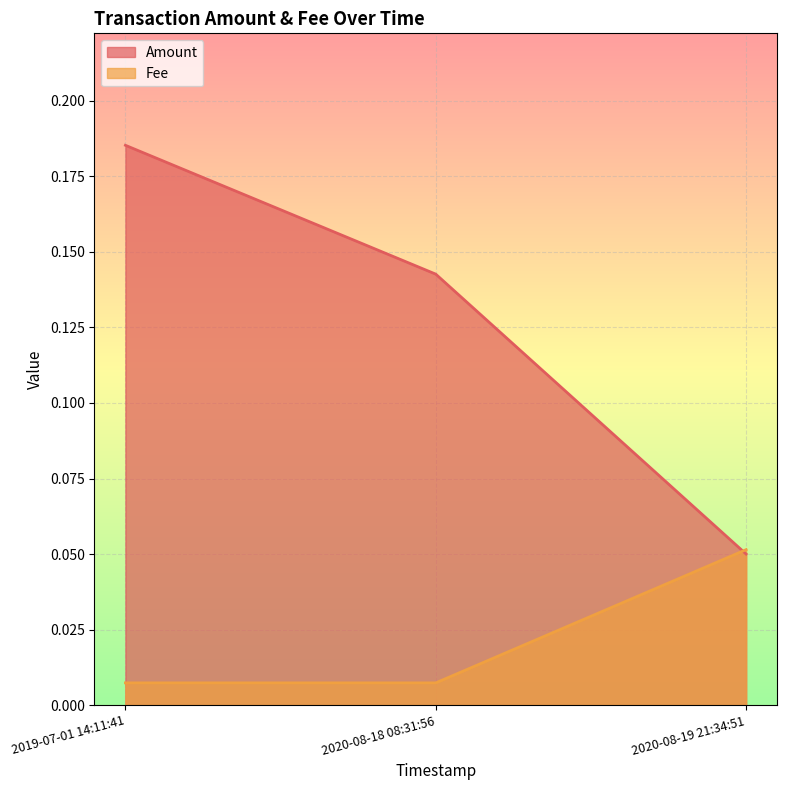

What is the label of the 2nd point from the left?

2020-08-18 08:31:56